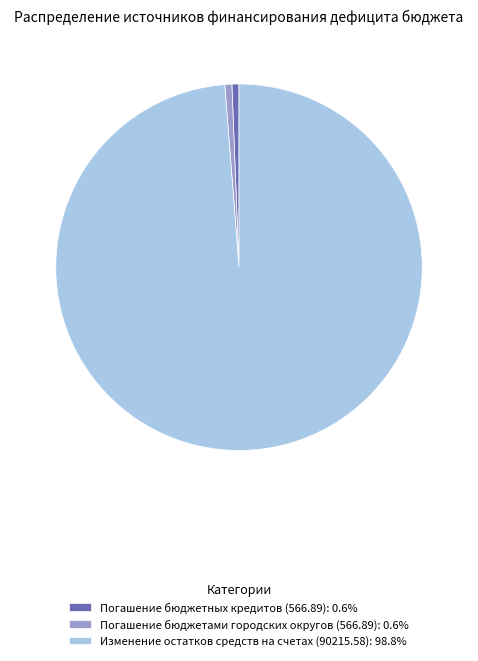

Count the number of slices in the pie.

3